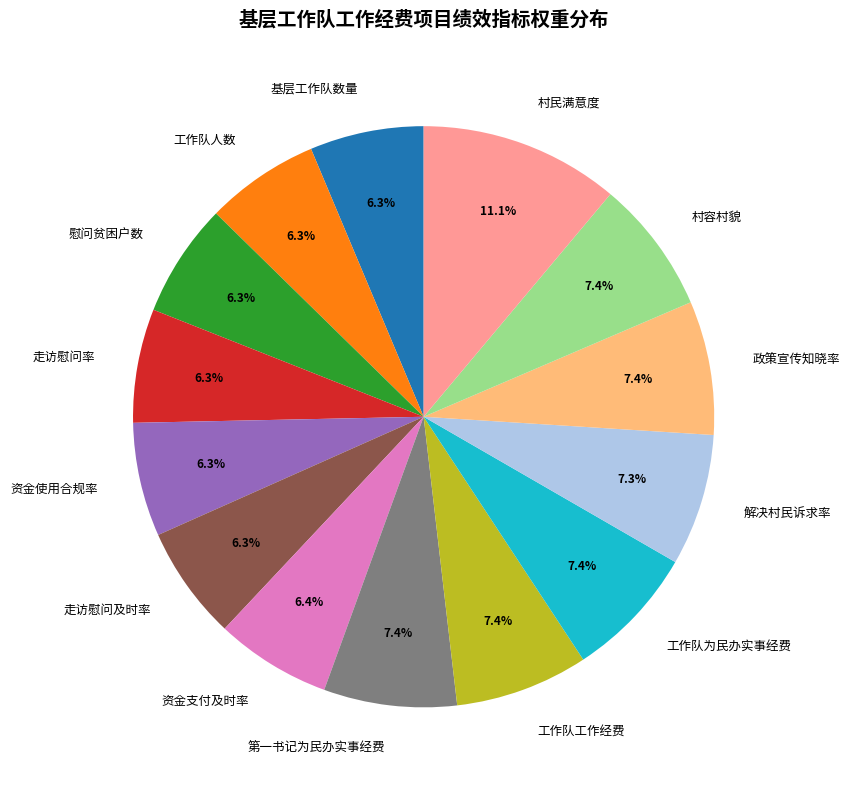

Does any single category account for the majority?

No